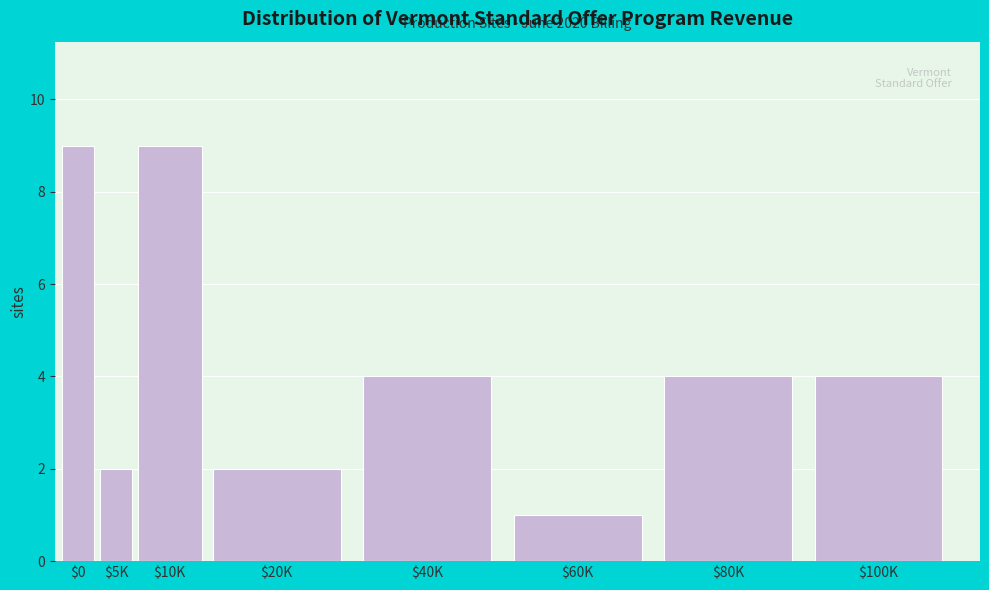

Reading left to right, what are all the values shown in this chart?

9	2	9	2	4	1	4	4